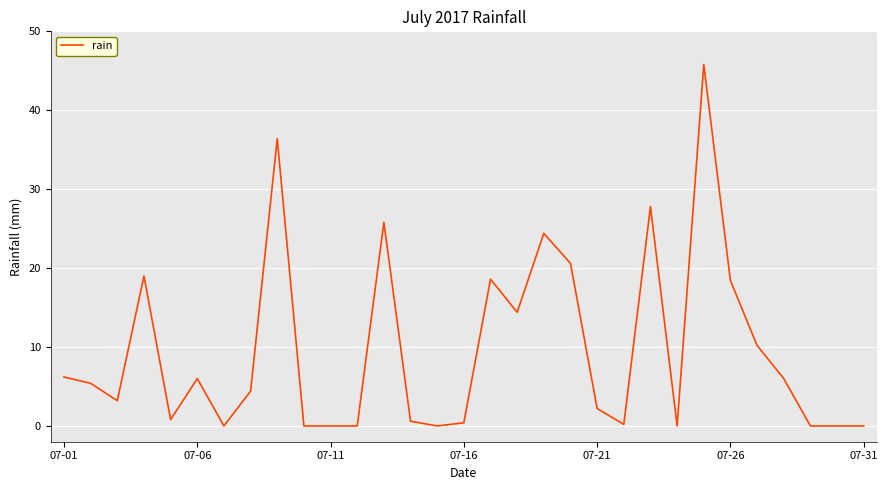

What is the difference between the maximum and minimum values?

45.8